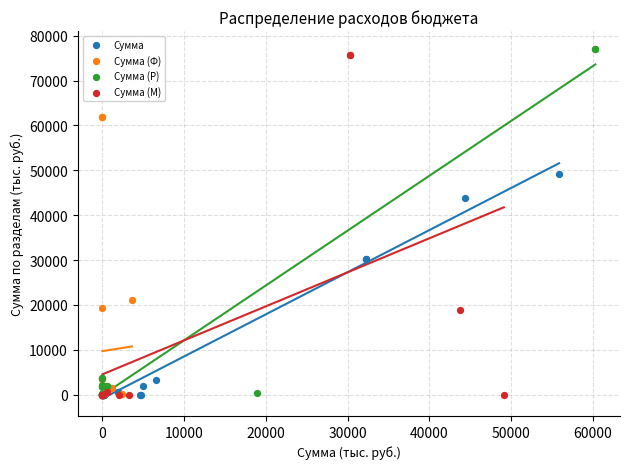

Which series has the largest Y range (max minus min)?

Сумма (Р)